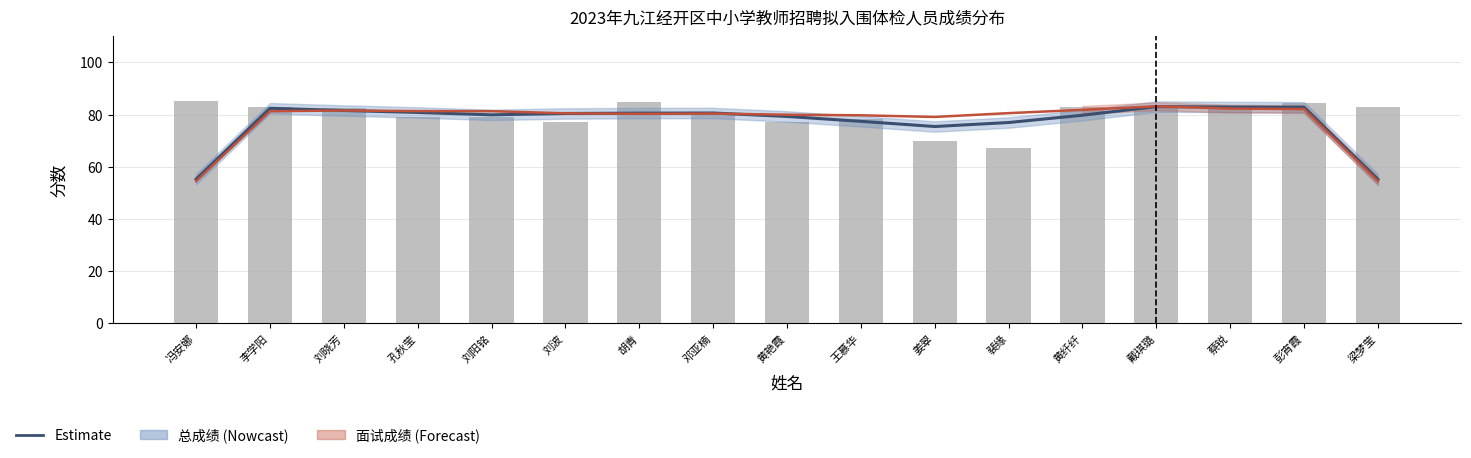

At which category is the sum across all series the highest?

彭宵霞